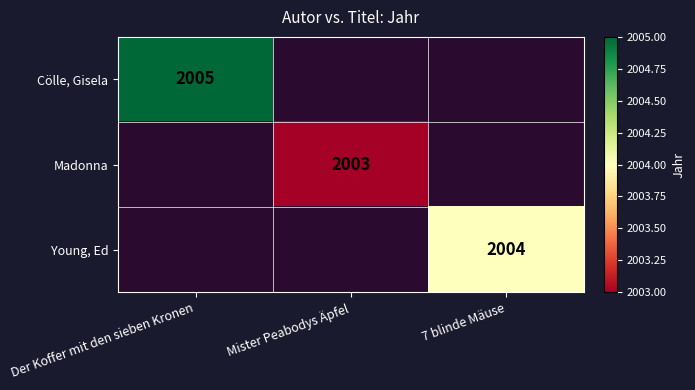

Is it true that Madonna equals 2003 at Mister Peabodys Äpfel?

True